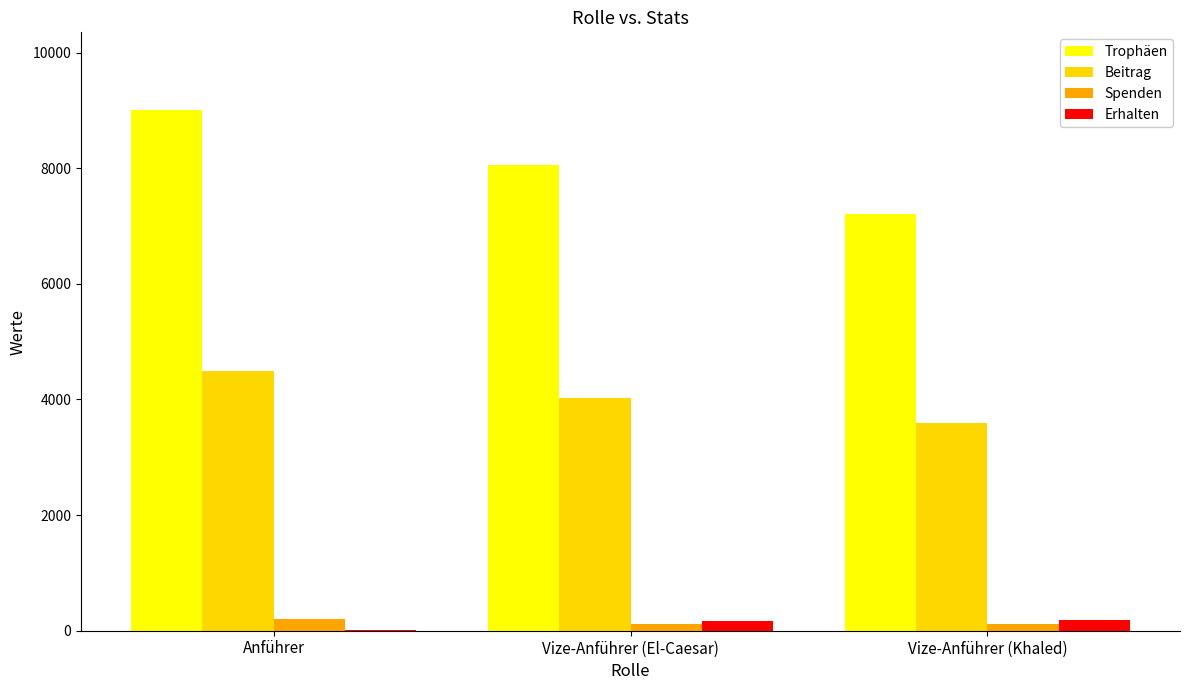

What is the greatest value displayed?

9000